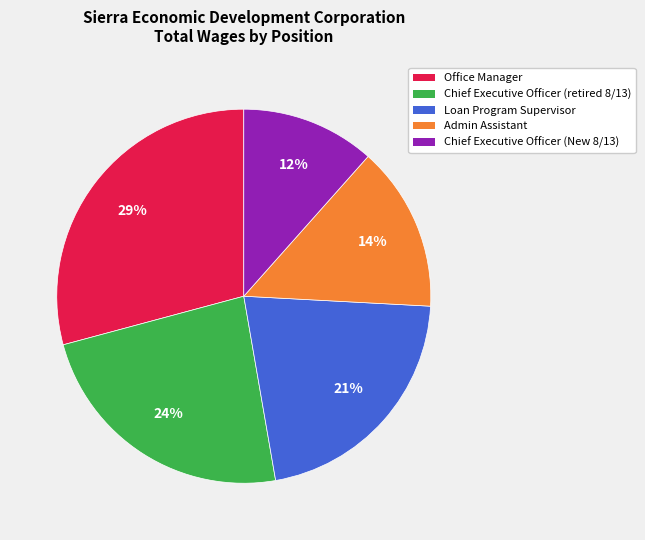

Is Chief Executive Officer (retired 8/13) the majority of the pie?

No